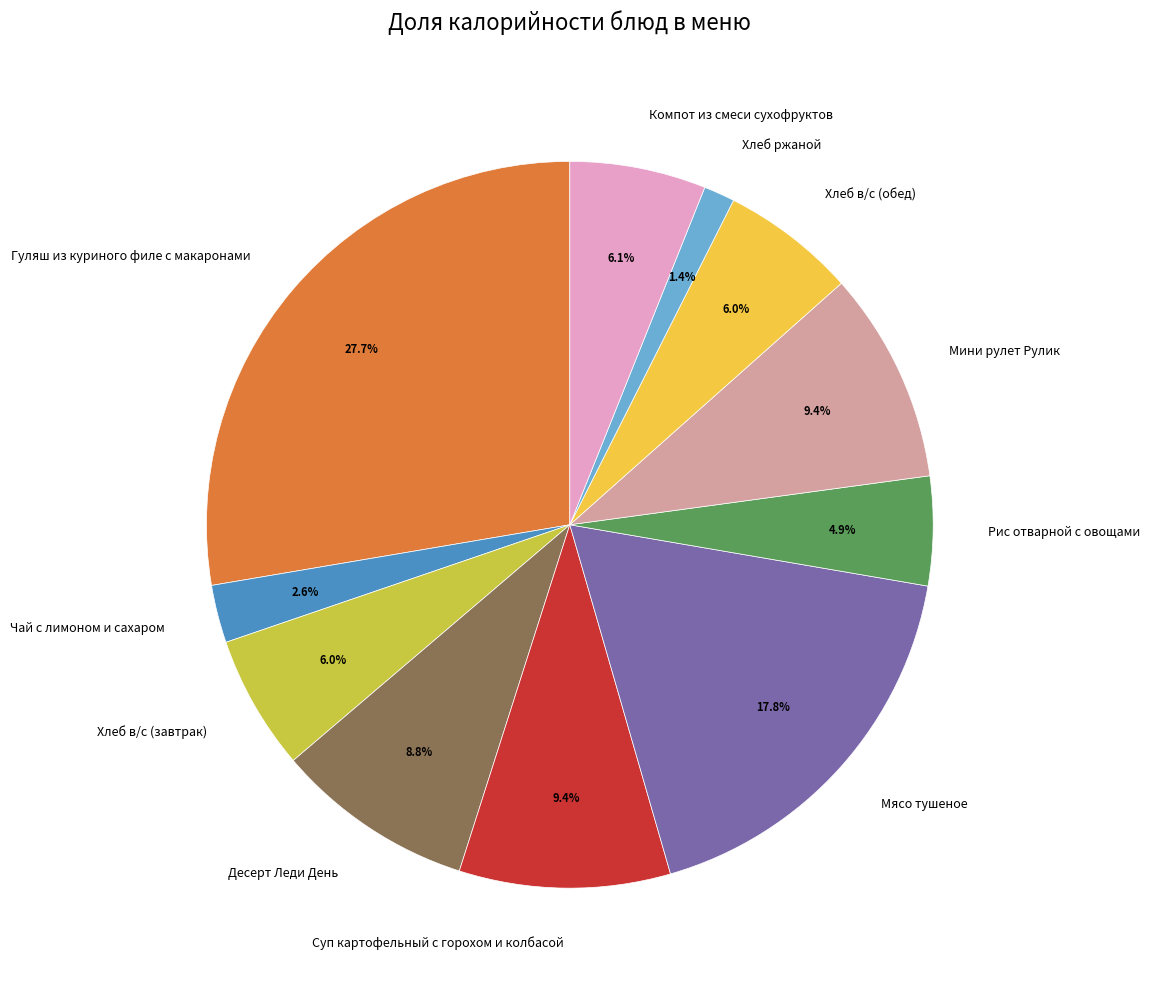

What is the largest slice in the pie chart?

Гуляш из куриного филе с макаронами